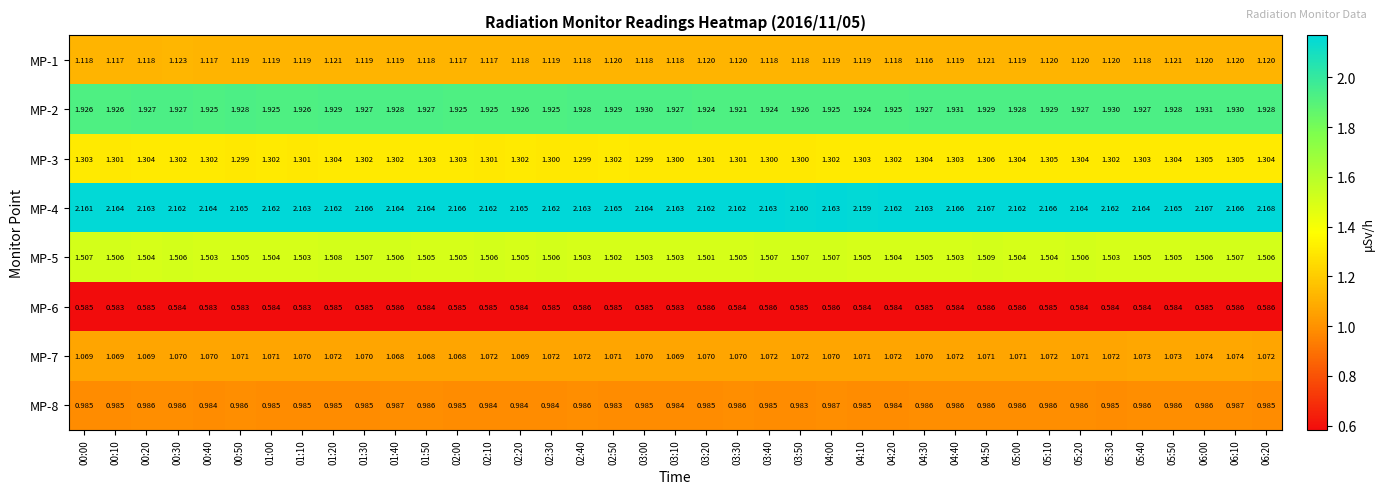

Is the value of MP-2 at 06:10 greater than the value of MP-1 at 02:30?

Yes